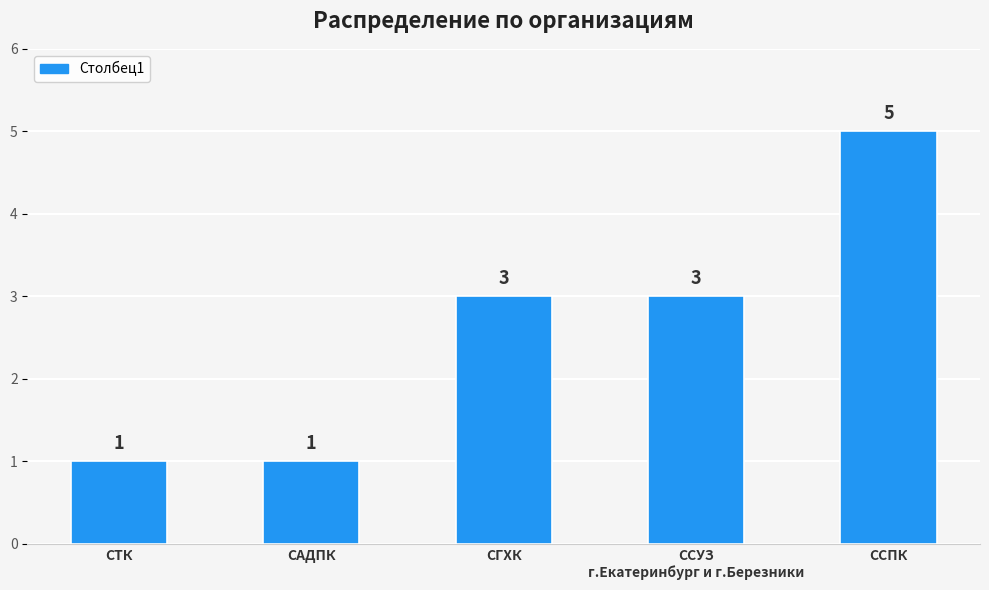

True or false: the data shows 5 at ССПК.

True